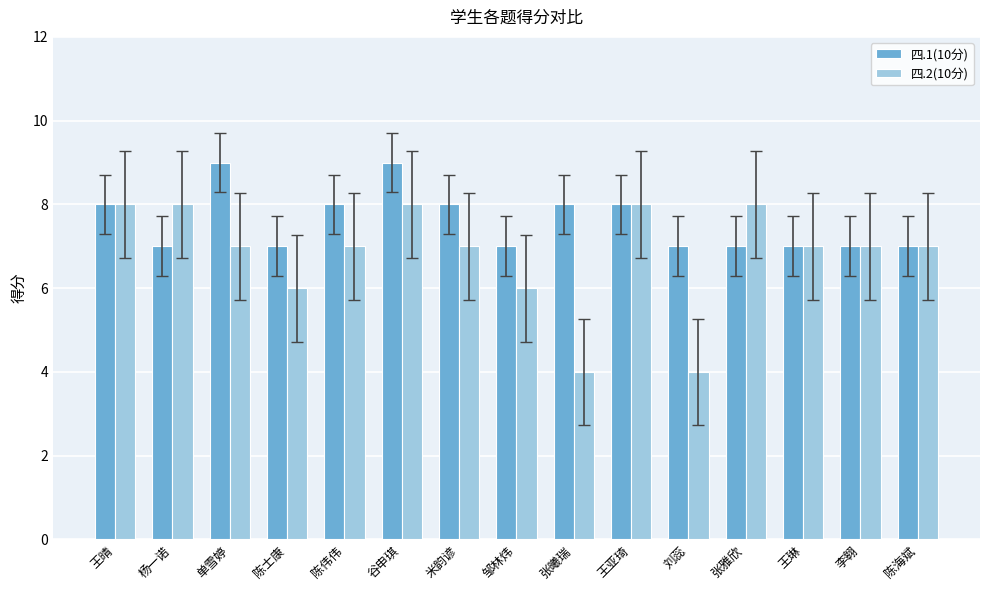

How many series are shown in this chart?

2